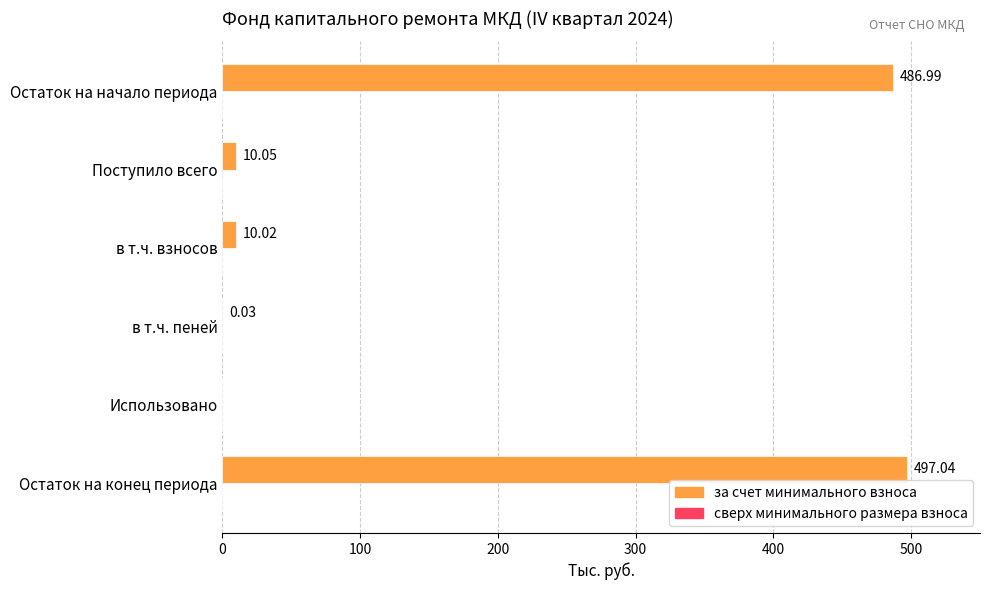

Which label corresponds to the largest value in the chart?

Остаток на конец периода